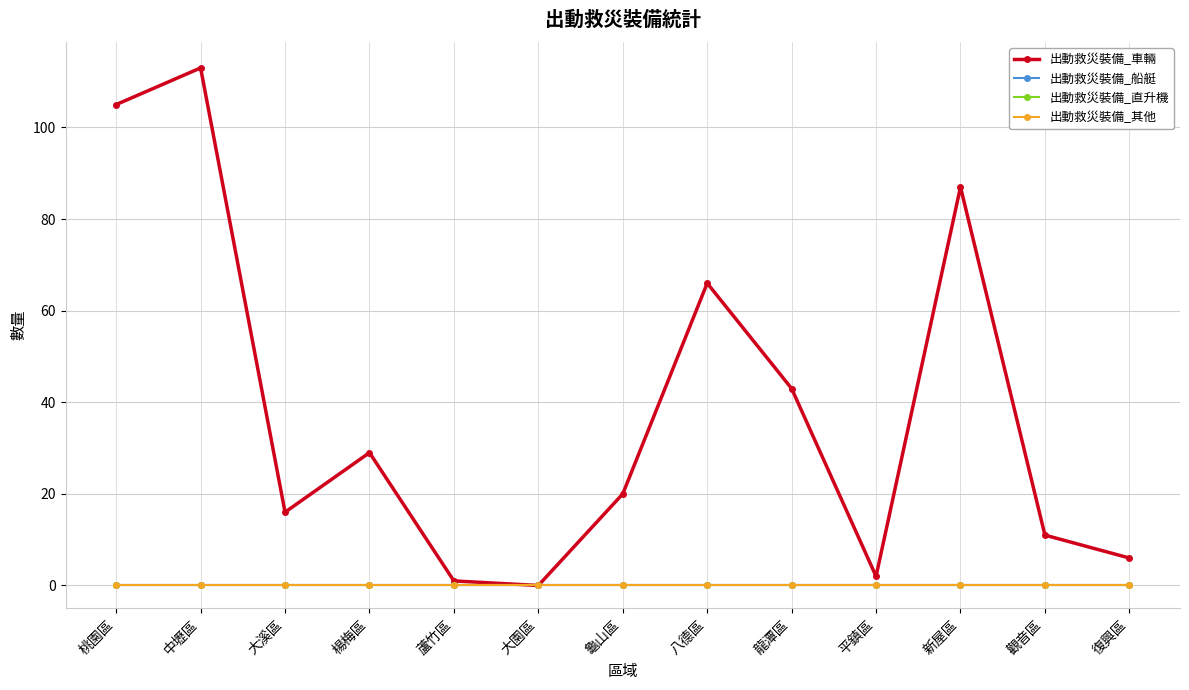

Which series has the largest total across all categories?

出動救災裝備_車輛